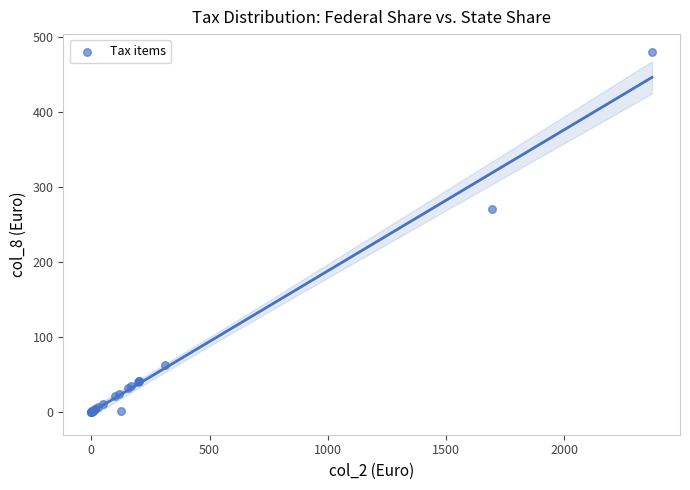

What Y value in the scatter plot is closest to 239?

270.7